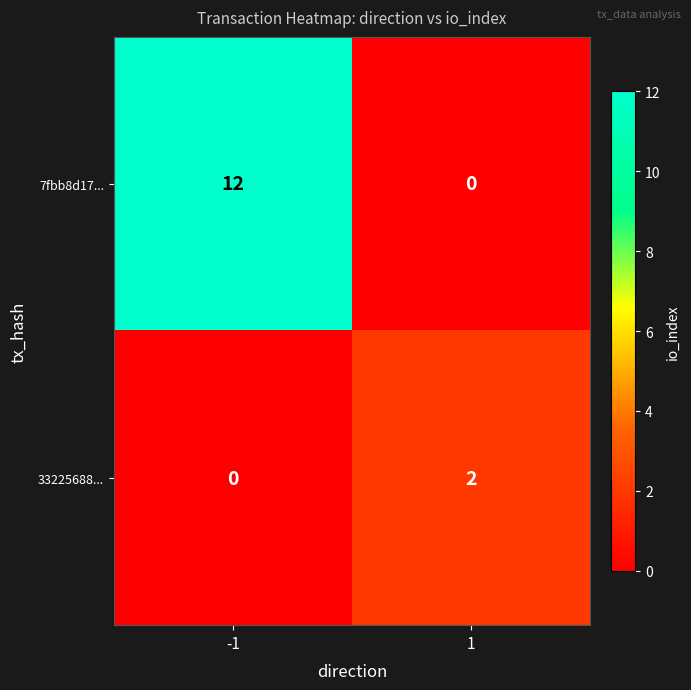

What is the difference between the 7fbb8d17... values at 1 and -1?

12